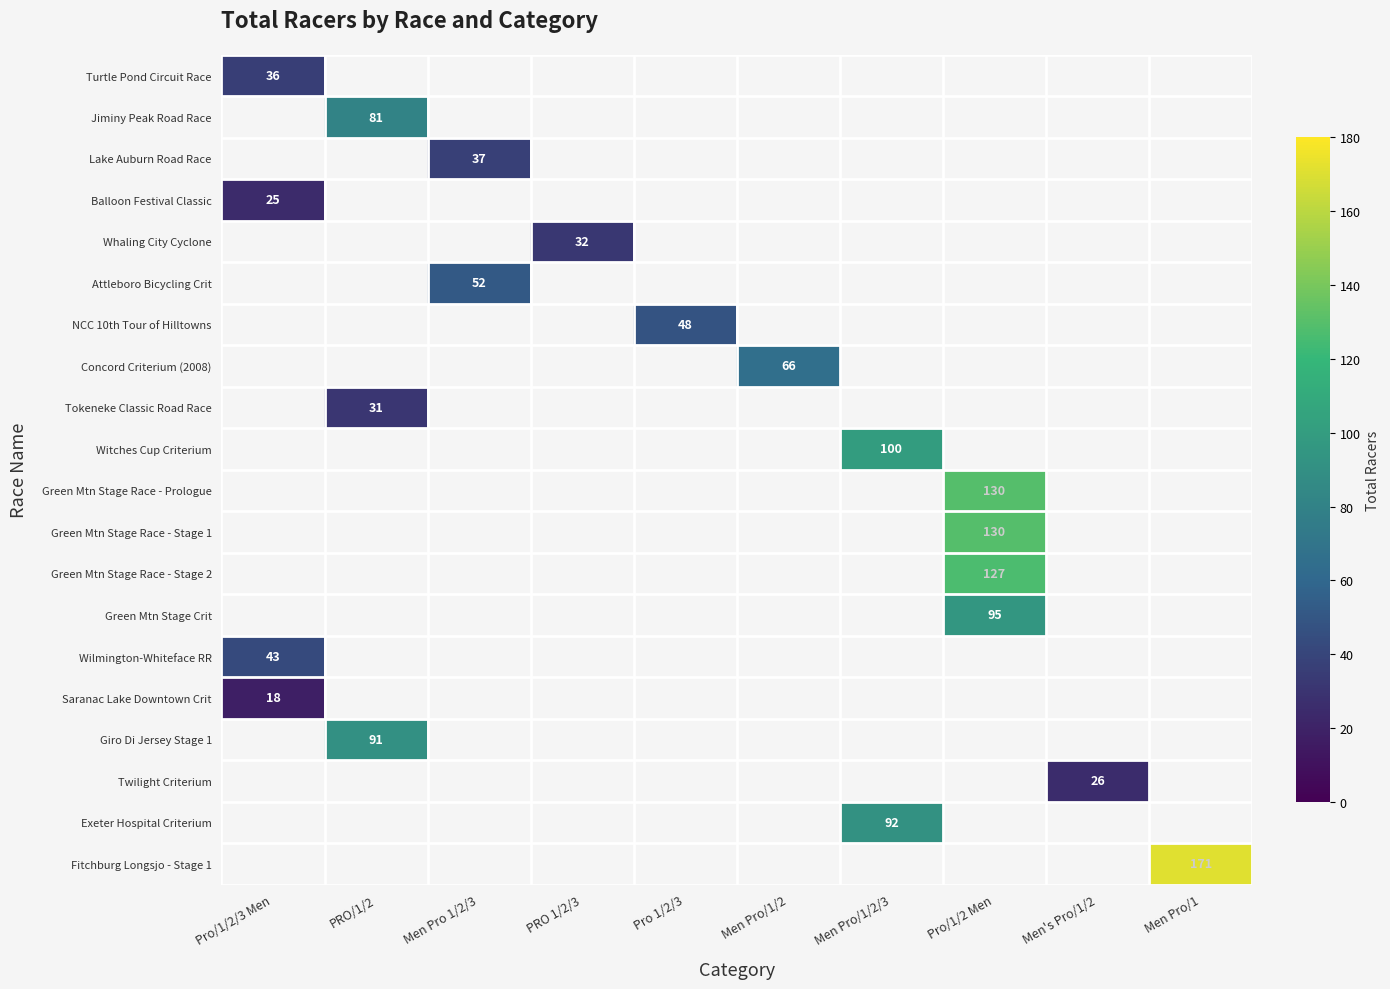

The value of Wilmington-Whiteface RR at Pro/1/2/3 Men is 43. True or false?

True